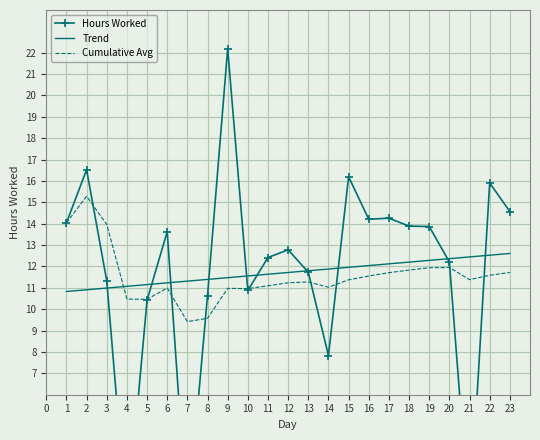

Is the value of Trend at 19 greater than the value of Cumulative Avg at 18?

Yes